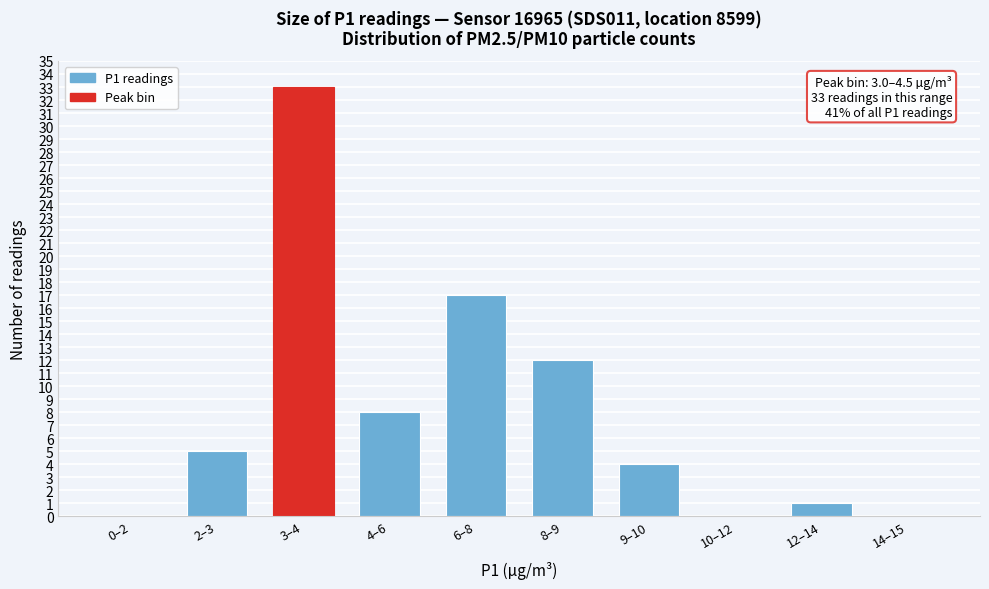

Reading left to right, transcribe all the data shown in this chart.

0–2=0	2–3=5	3–4=33	4–6=8	6–8=17	8–9=12	9–10=4	10–12=0	12–14=1	14–15=0